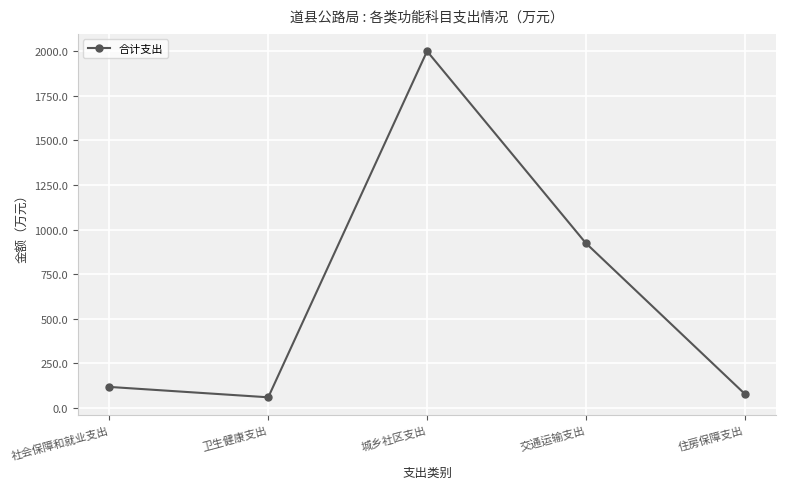

Which label corresponds to the largest value in the chart?

城乡社区支出